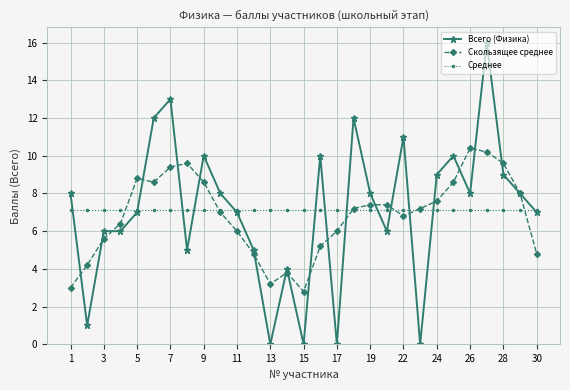

True or false: Всего (Физика) and Среднее intersect in this chart.

True